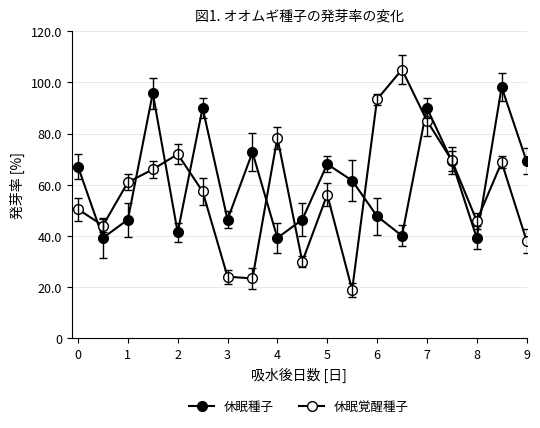

How many data points in 休眠種子 are less than 61?

10